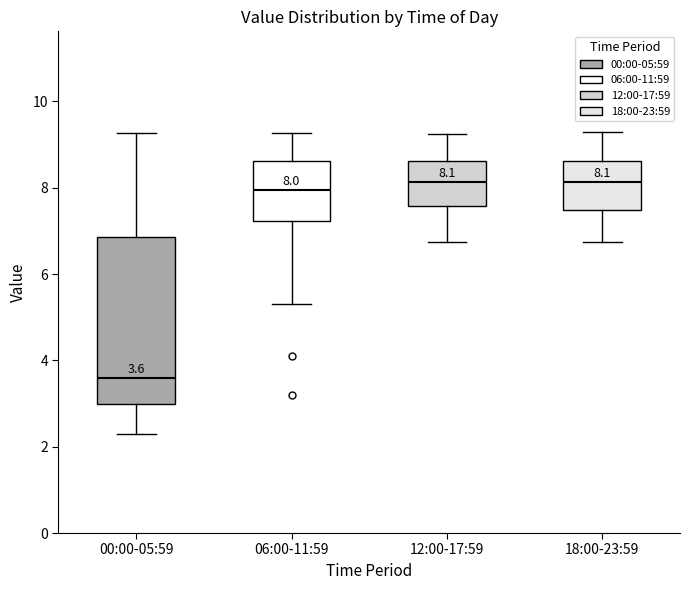

Which box is the tallest, from its lower edge to its upper edge?

00:00-05:59